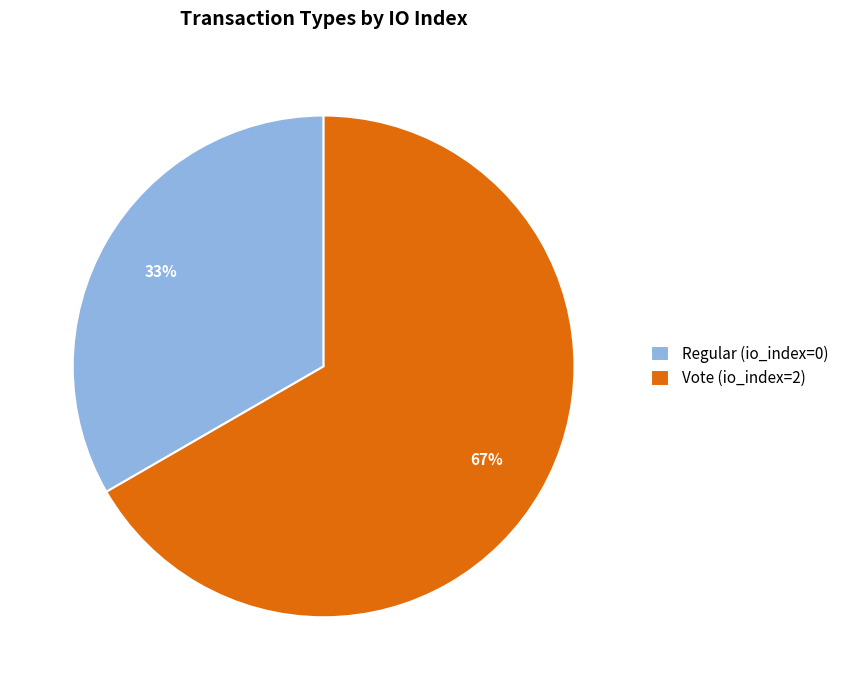

To the nearest percent, what is the combined percentage of Regular (io_index=0) and Vote (io_index=2)?

100%